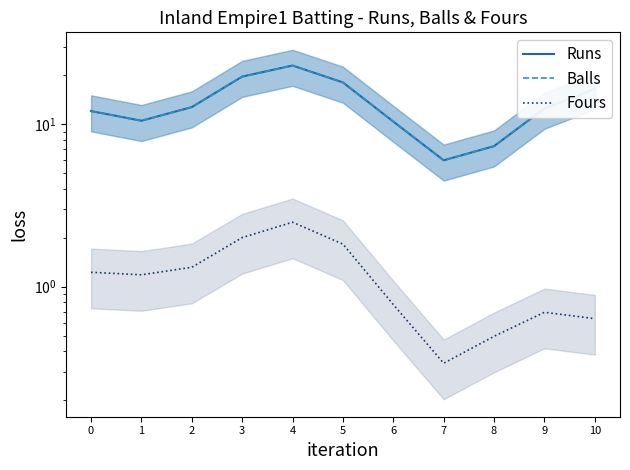

Rank the categories by Balls value from highest to lowest.

4, 3, 5, 10, 2, 9, 0, 1, 6, 8, 7